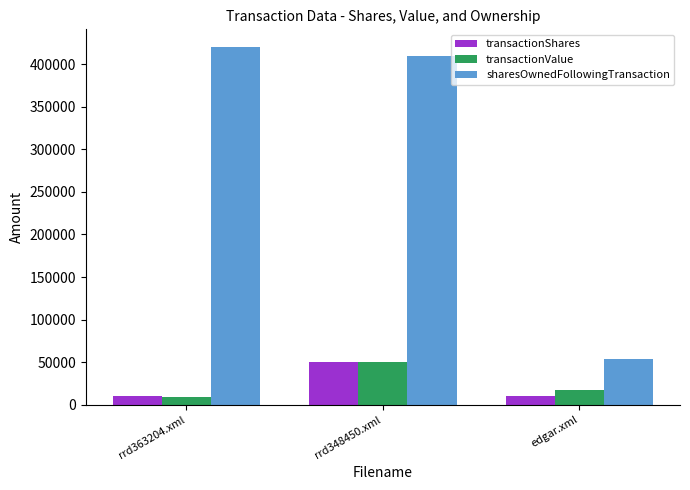

Between rrd363204.xml and edgar.xml, which series saw the biggest shift?

sharesOwnedFollowingTransaction